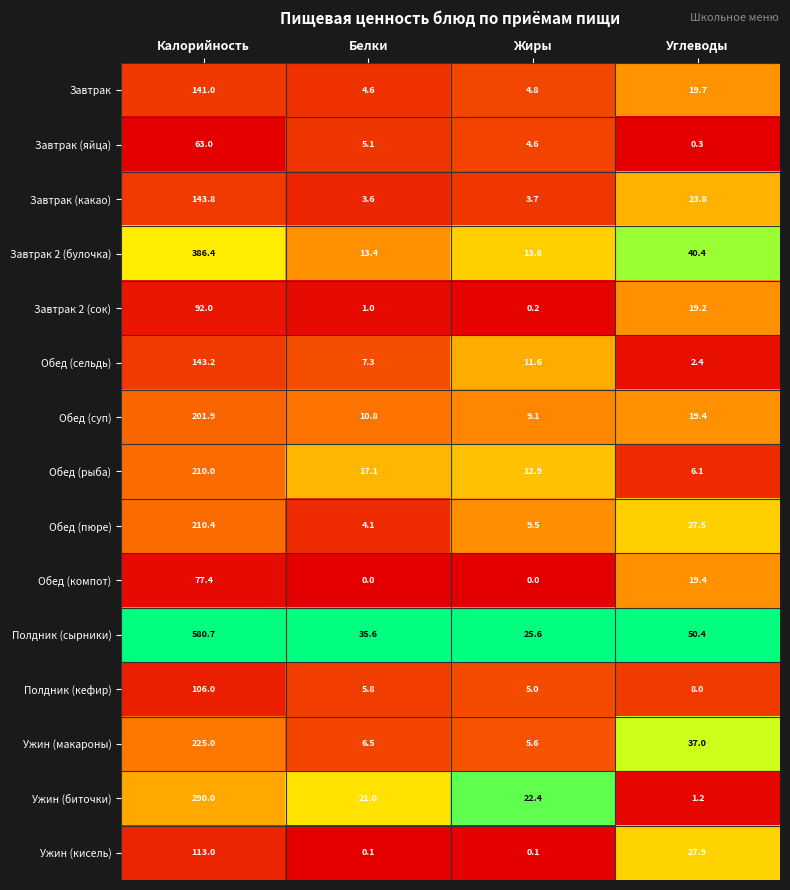

The value of Обед (рыба) at Углеводы is 6.1. True or false?

True